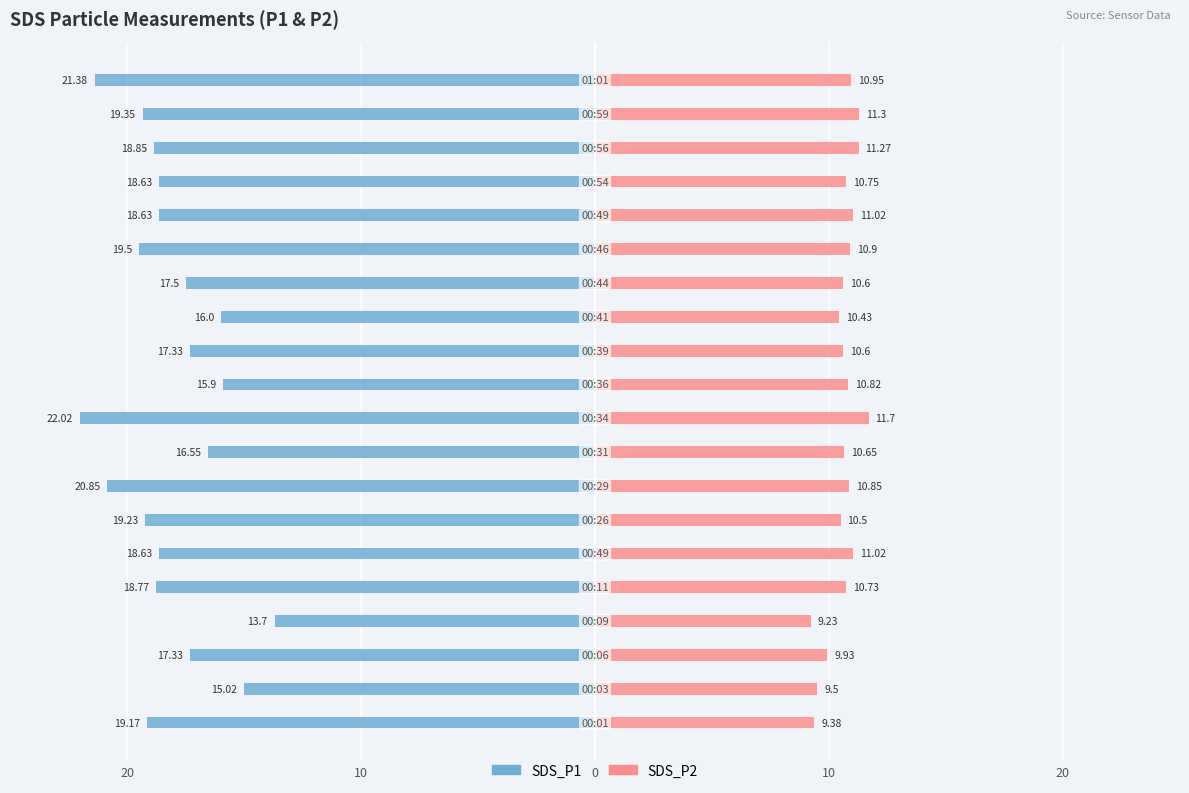

How many data points in SDS_P1 are less than -18?

12